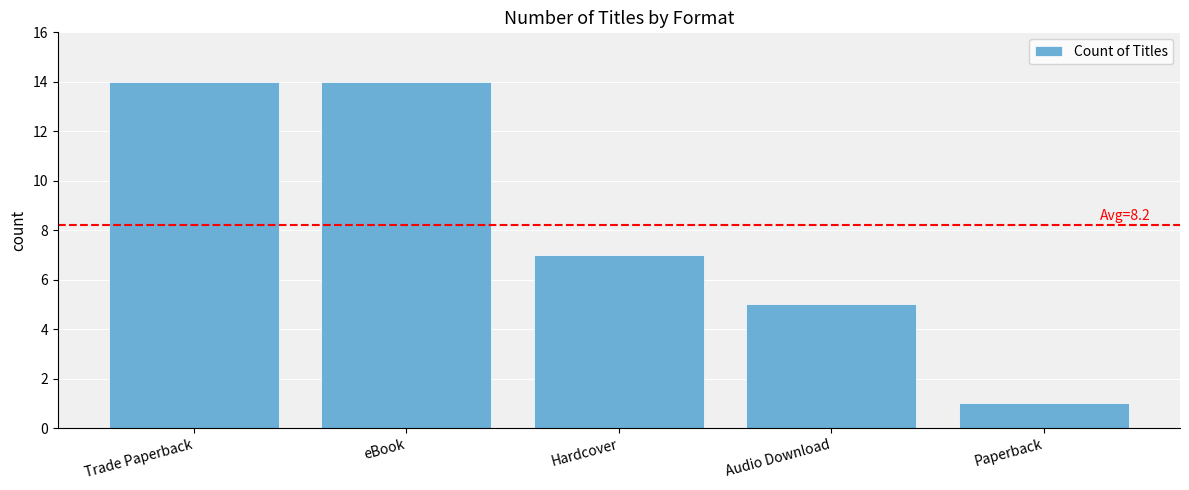

How many series are shown in this chart?

1